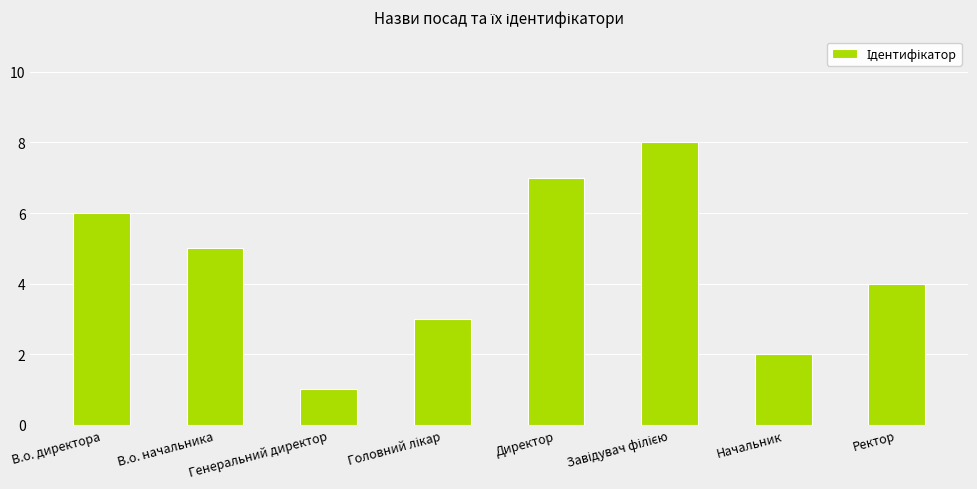

What is the sum of the values at В.о. начальника and Начальник?

7